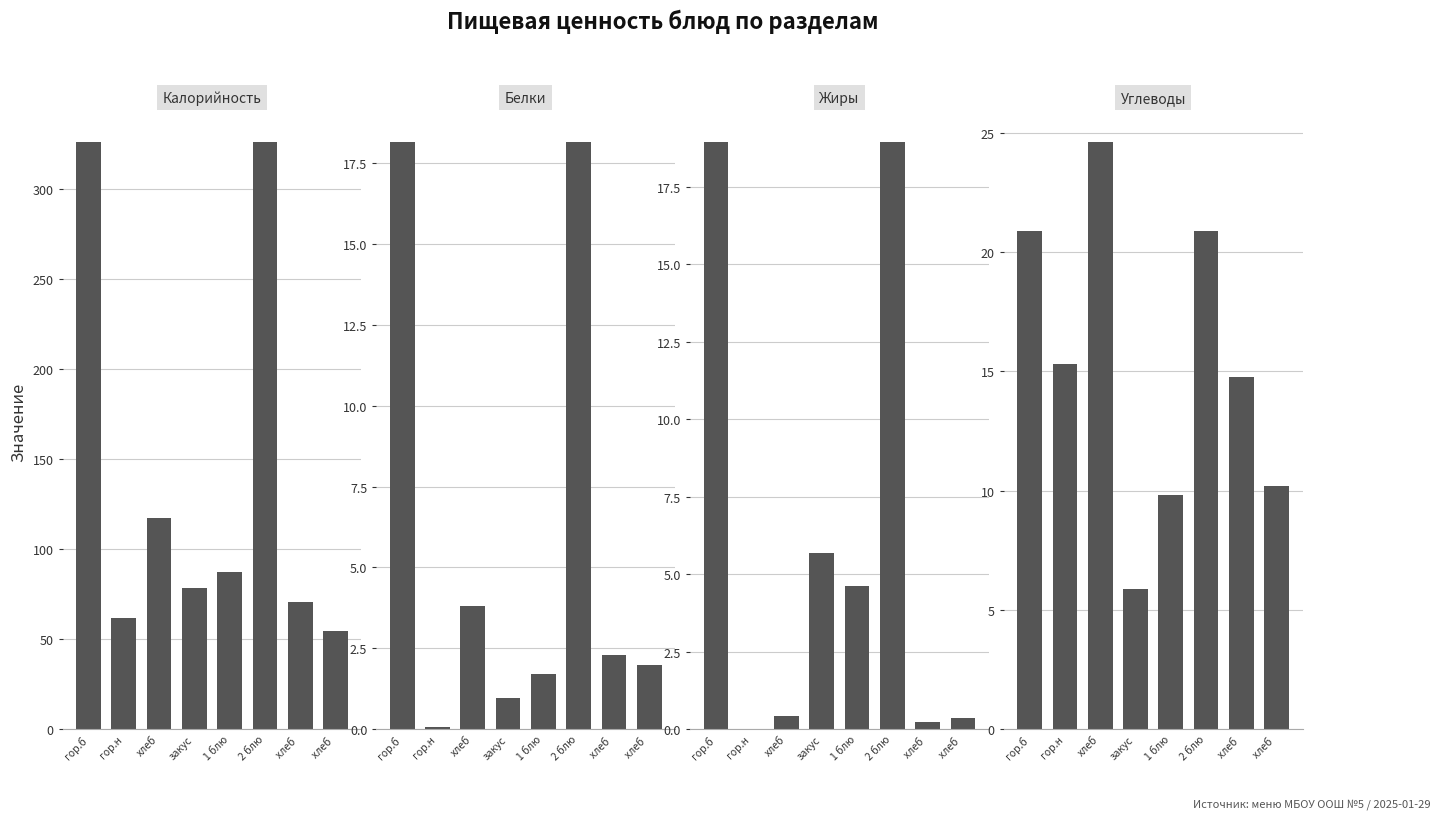

At which category is the sum across all series the highest?

гор.б